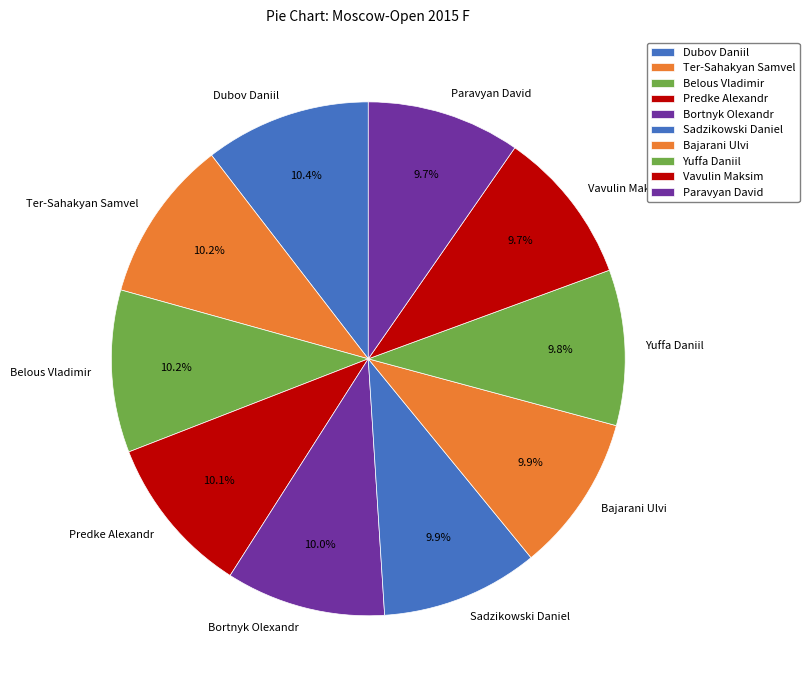

To the nearest percent, what is the average slice percentage?

10%